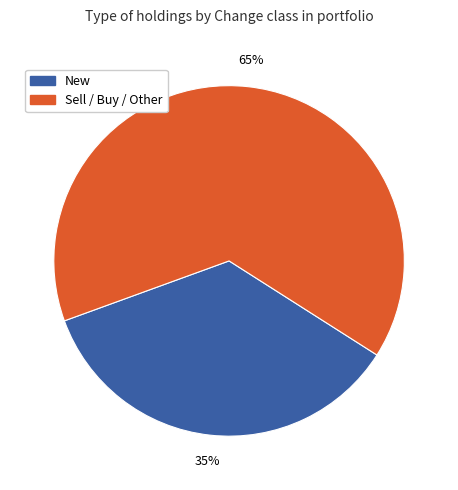

Between New and Sell / Buy / Other, which is larger?

Sell / Buy / Other